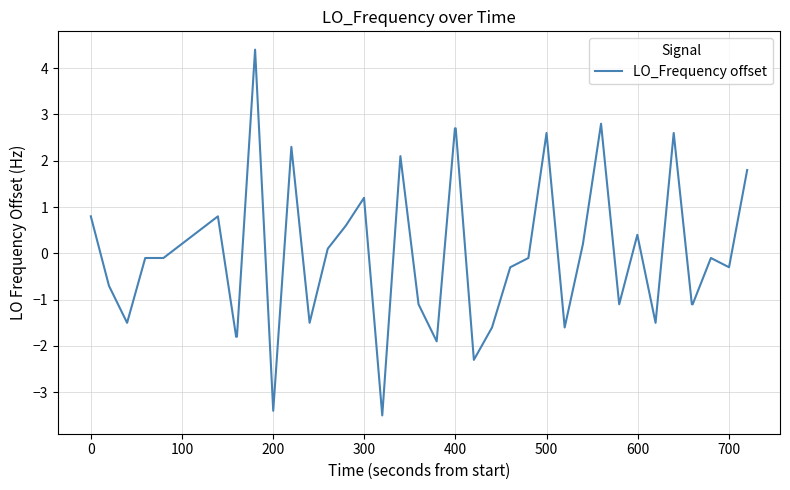

What is the smallest value displayed?

-3.5